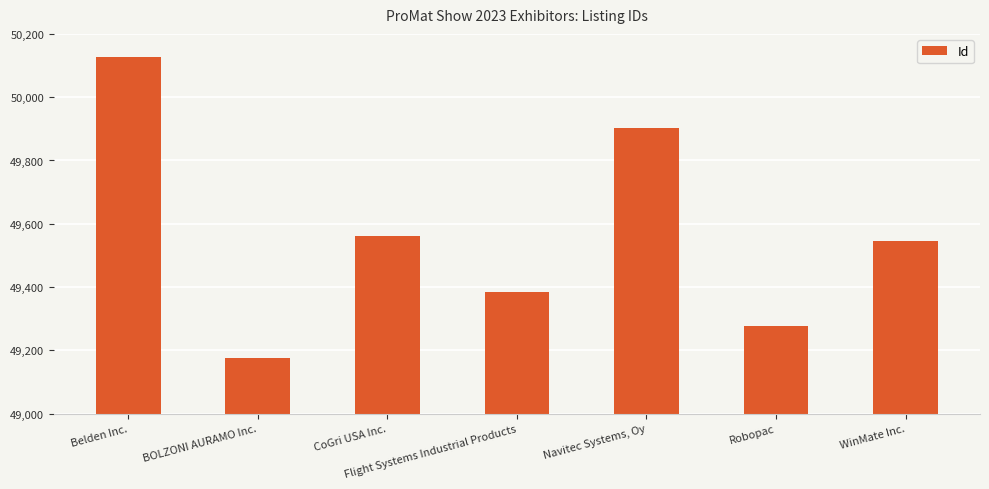

What is the label of the 4th bar from the left?

Flight Systems Industrial Products